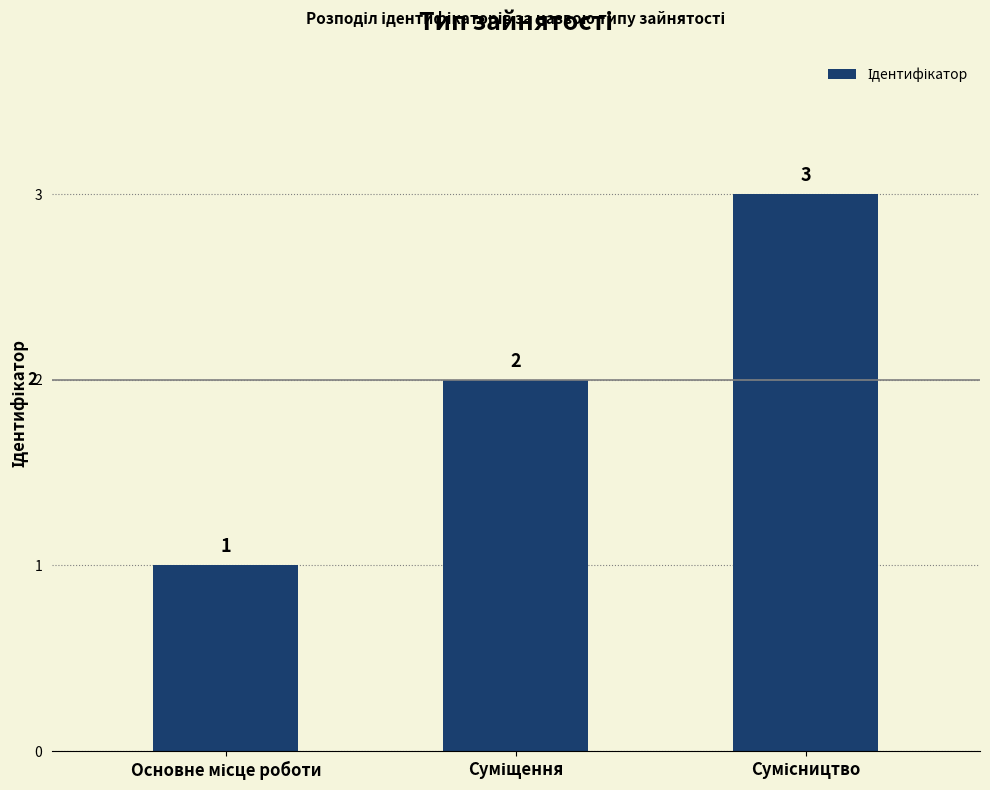

Count the values in the range 1 to 3.

3